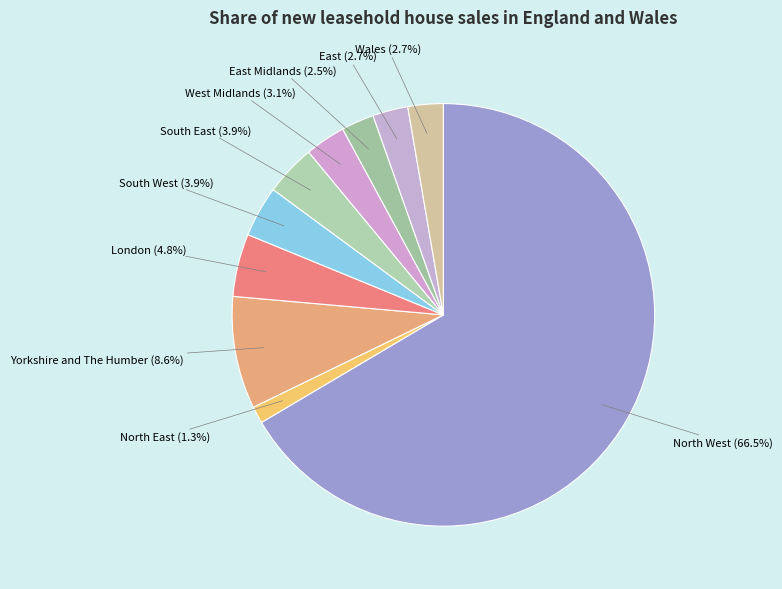

How many segments does this pie chart have?

10